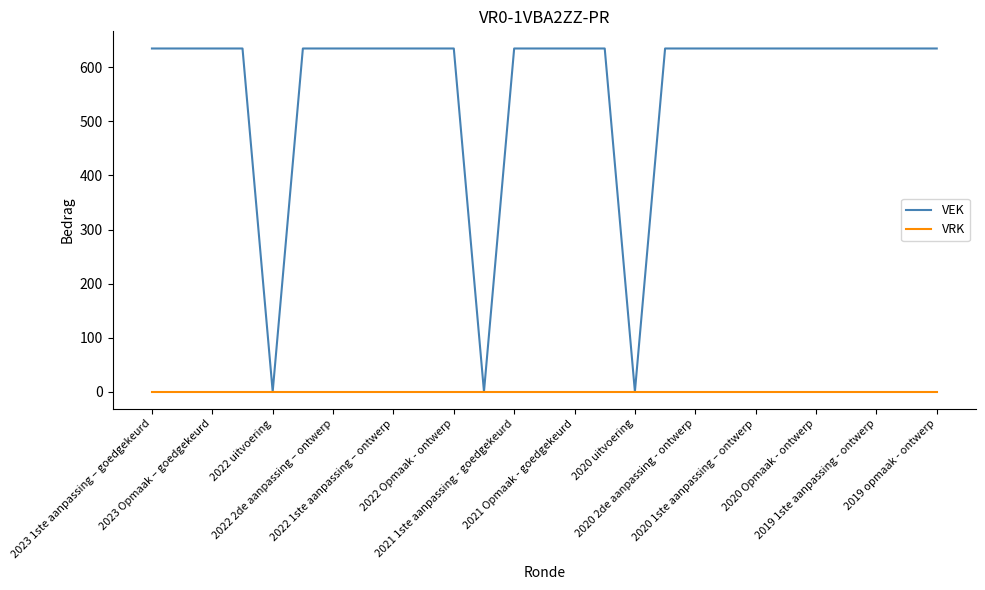

List the series in order of their peak value, highest first.

VEK, VRK